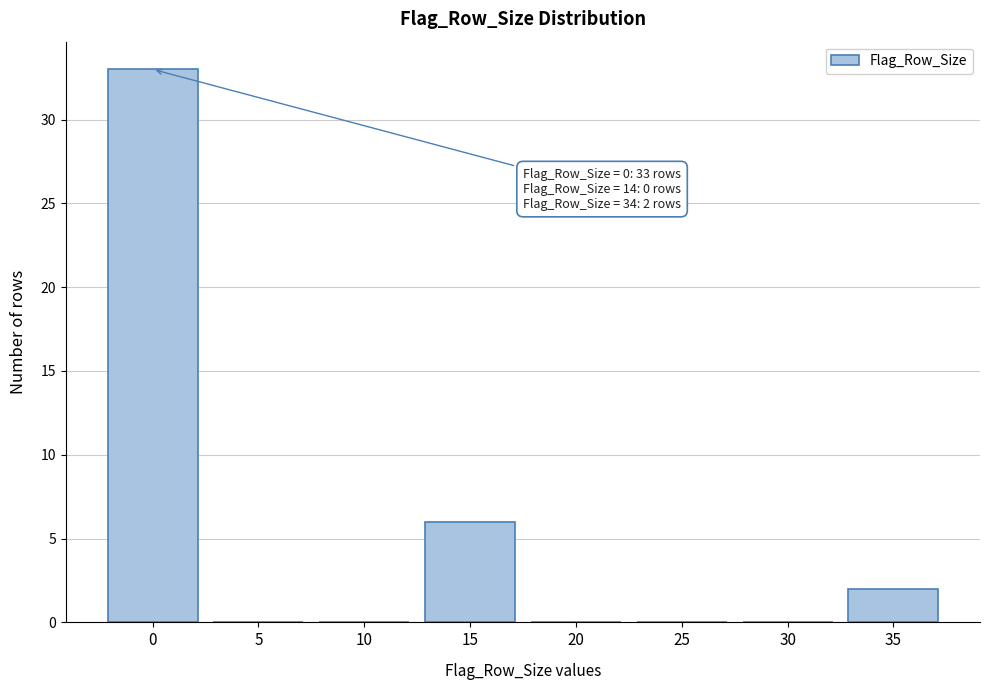

Reading left to right, list all the values displayed in this chart.

0=33	5=0	10=0	15=6	20=0	25=0	30=0	35=2